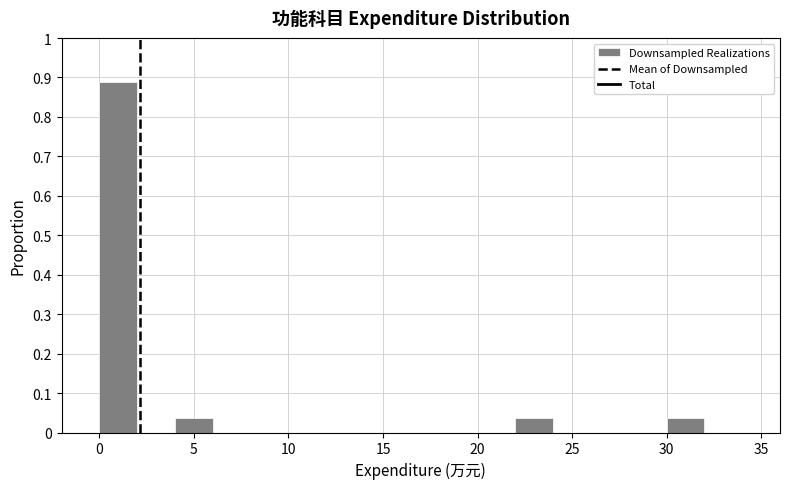

Over which range of the x-axis is the bar tallest?

0 to 2